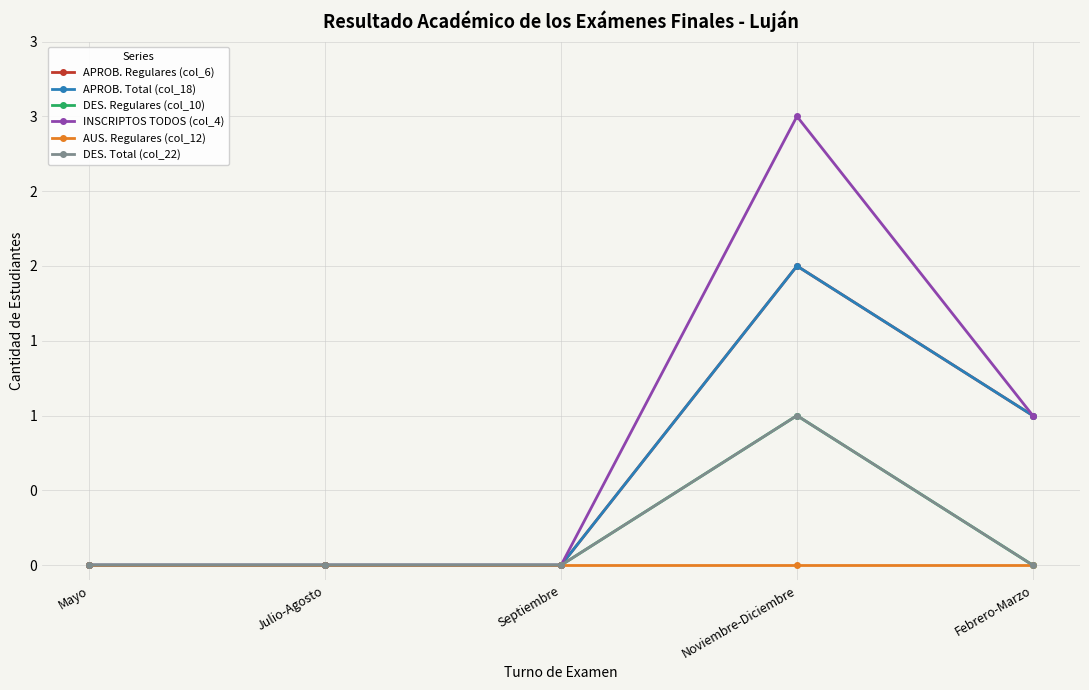

What is the maximum value for APROB. Regulares (col_6)?

2